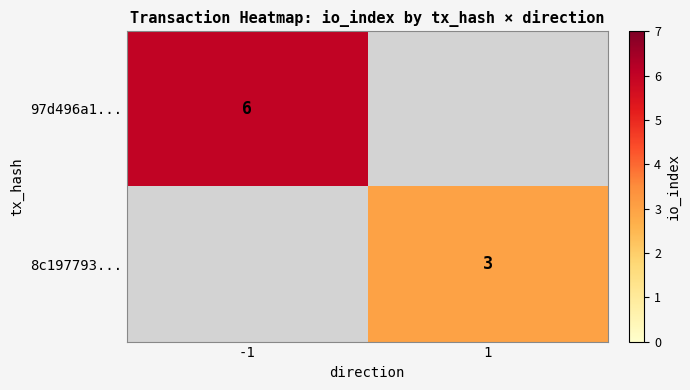

The value of 8c197793... at 1 is 2. True or false?

False